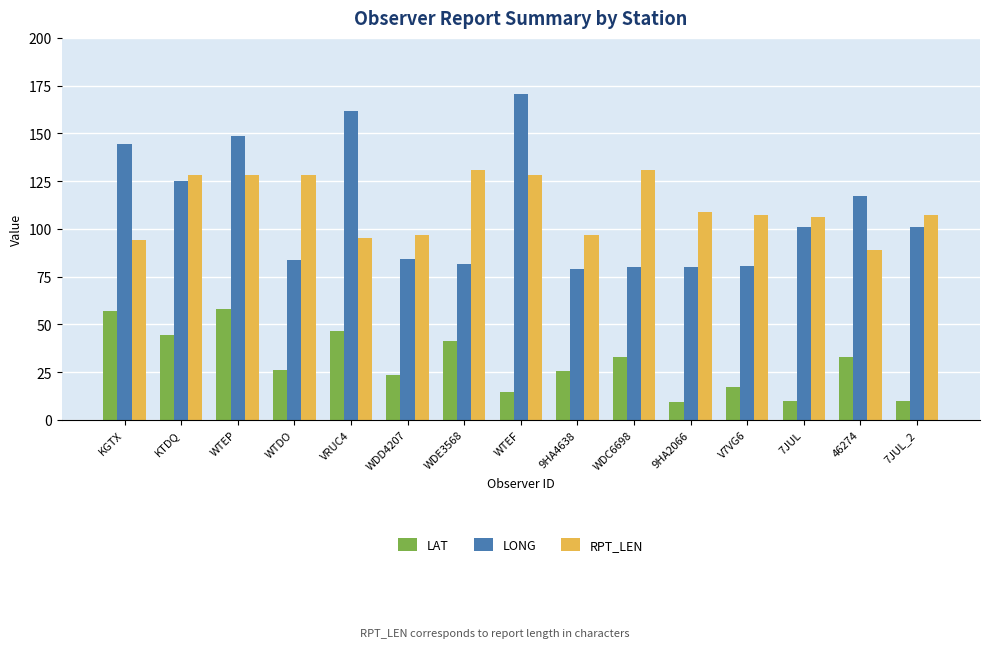

What is the value of the RPT_LEN bar at the 13th from the left?

106.0